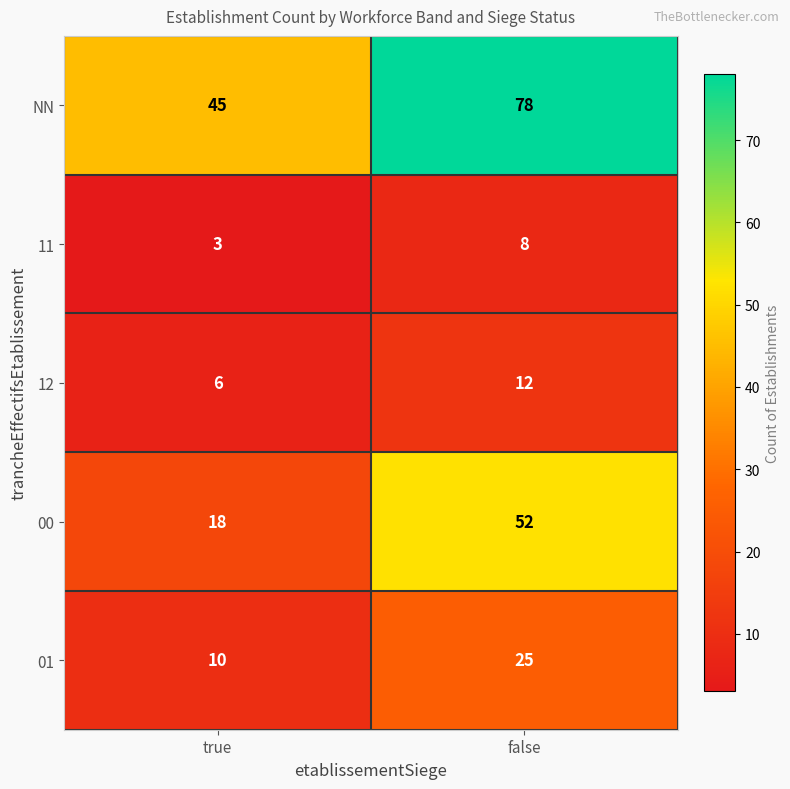

Reading left to right, list all the values displayed in this chart.

NN: true=45	false=78
11: true=3	false=8
12: true=6	false=12
00: true=18	false=52
01: true=10	false=25